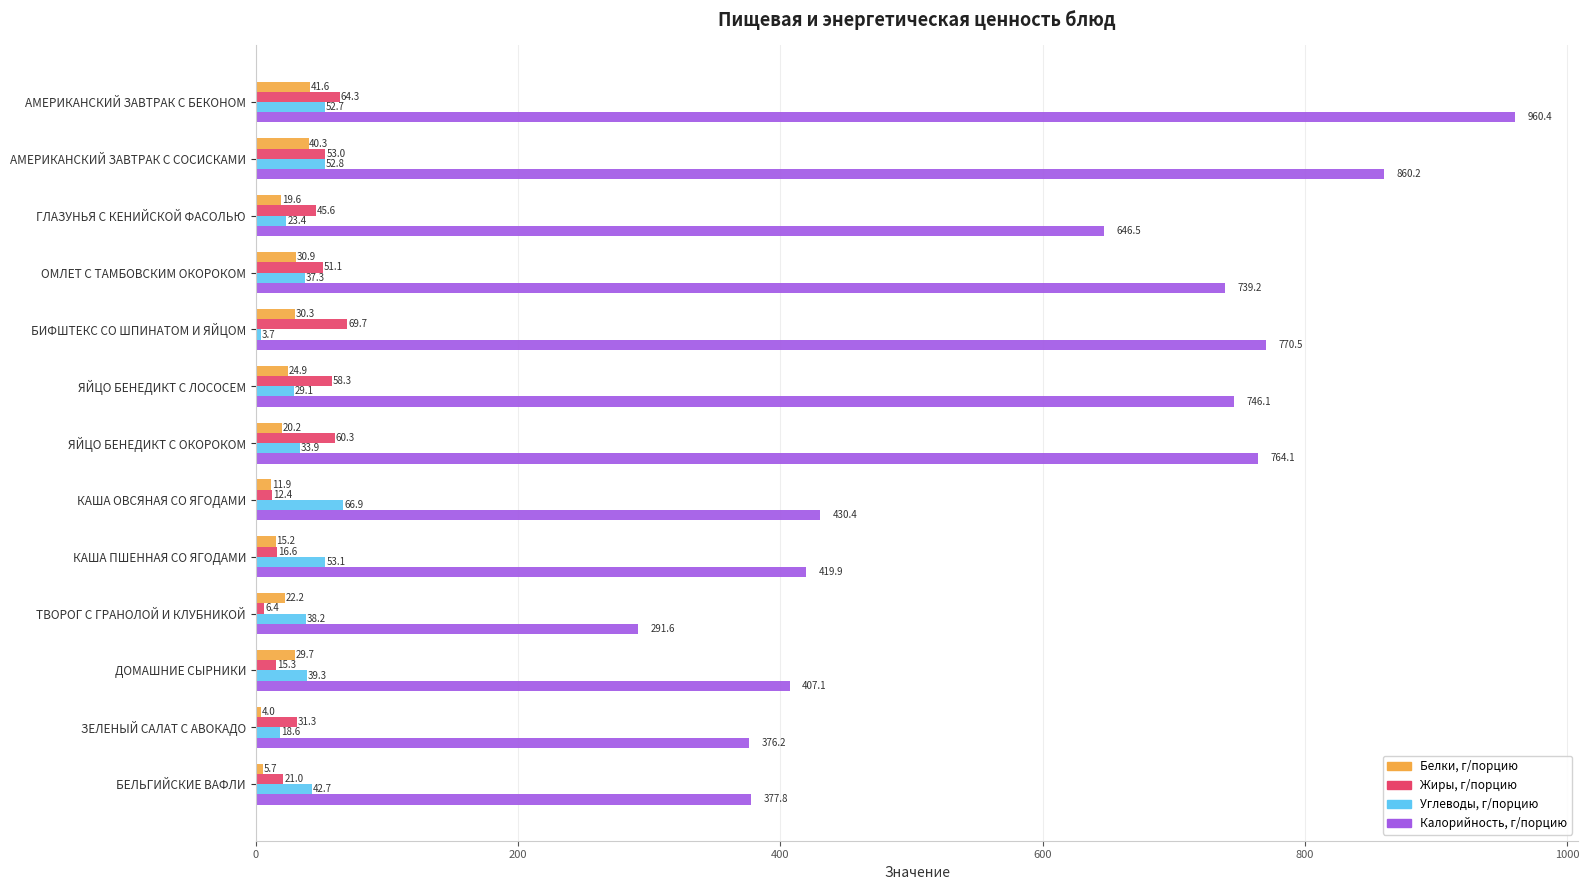

Between ЯЙЦО БЕНЕДИКТ С ОКОРОКОМ and ЗЕЛЕНЫЙ САЛАТ С АВОКАДО, which series saw the biggest shift?

Калорийность, г/порцию